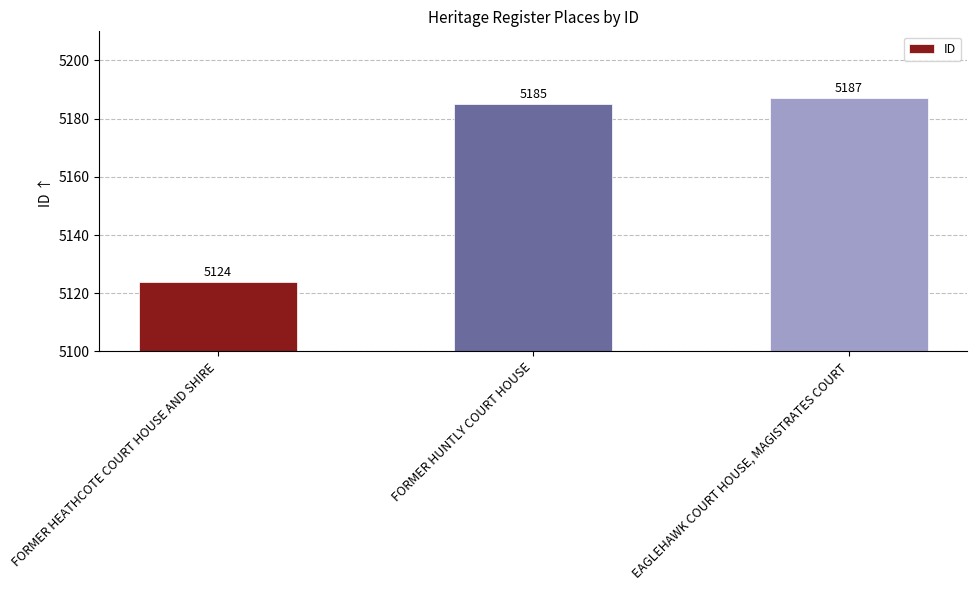

What is the difference between the values at EAGLEHAWK COURT HOUSE, MAGISTRATES COURT and FORMER HEATHCOTE COURT HOUSE AND SHIRE?

63